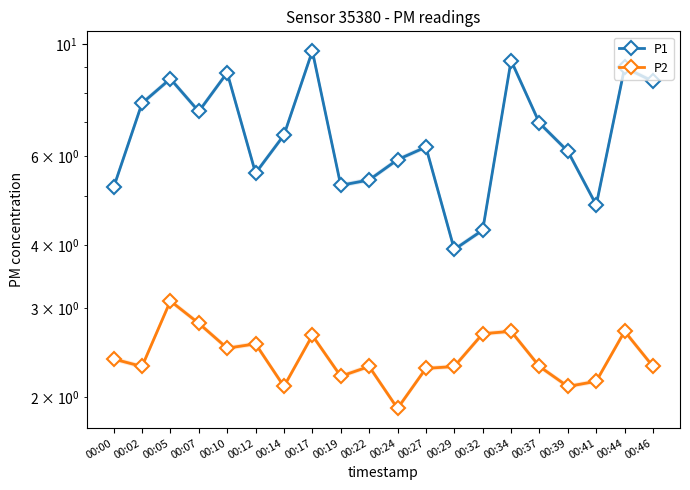

At how many categories does at least one series exceed 6?

12